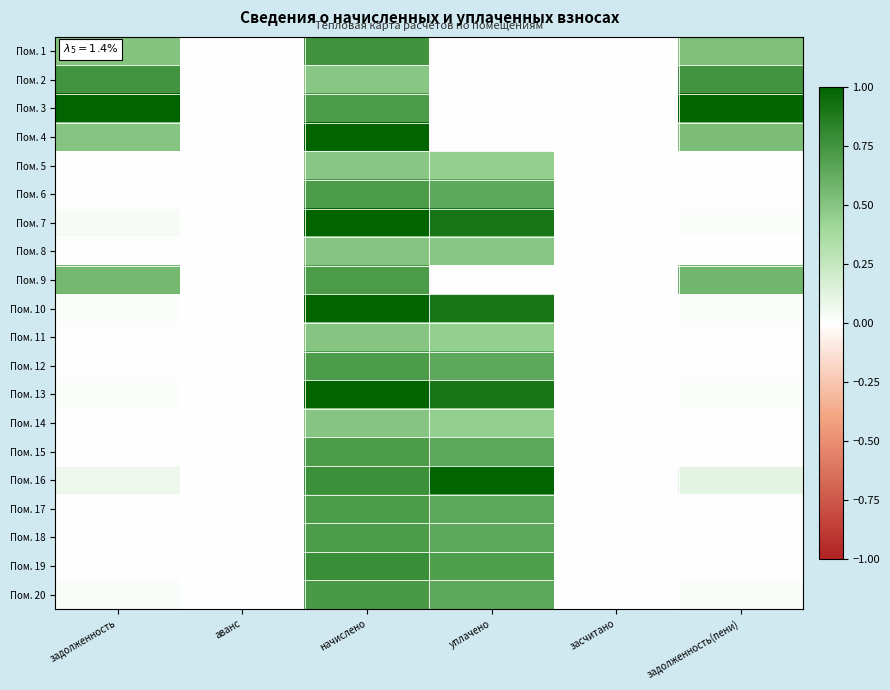

List the series in order of their peak value, lowest first.

Пом. 5, Пом. 11, Пом. 14, Пом. 8, Пом. 6, Пом. 15, Пом. 18, Пом. 9, Пом. 12, Пом. 17, Пом. 20, Пом. 2, Пом. 1, Пом. 19, Пом. 7, Пом. 10, Пом. 13, Пом. 3, Пом. 4, Пом. 16